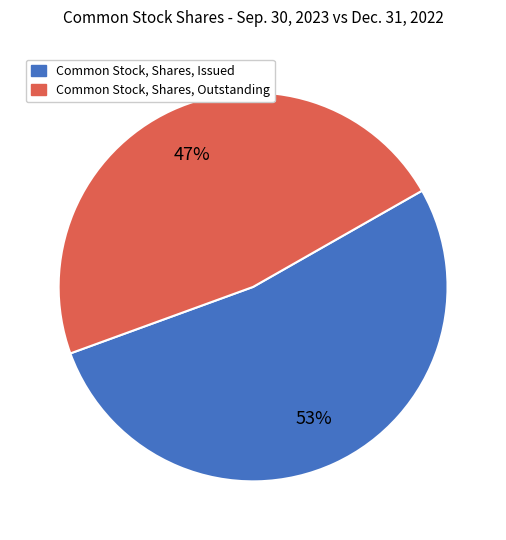

To the nearest percent, what is the combined percentage of Common Stock, Shares, Outstanding and Common Stock, Shares, Issued?

100%